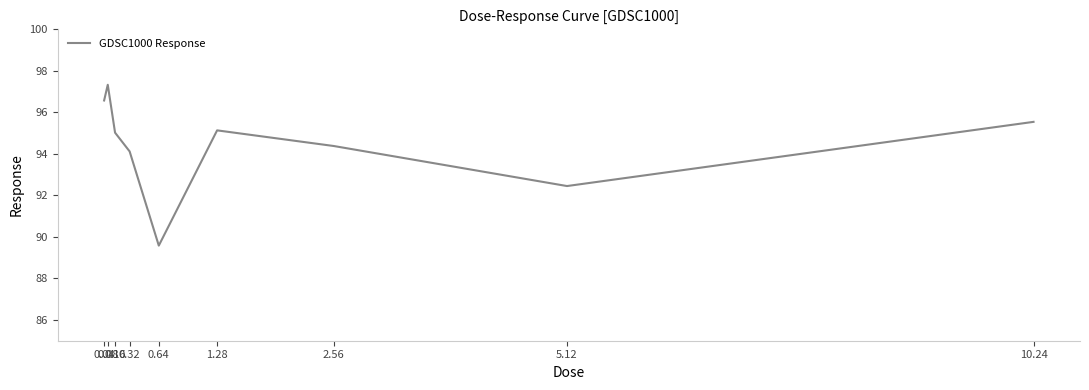

The value at 0.64 is 89.6. True or false?

True